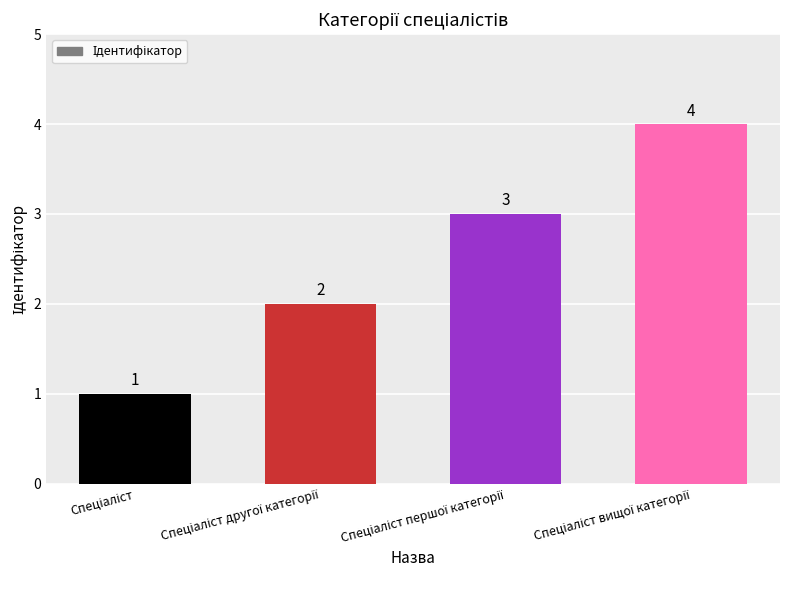

Count the values in the range 2 to 4.

3